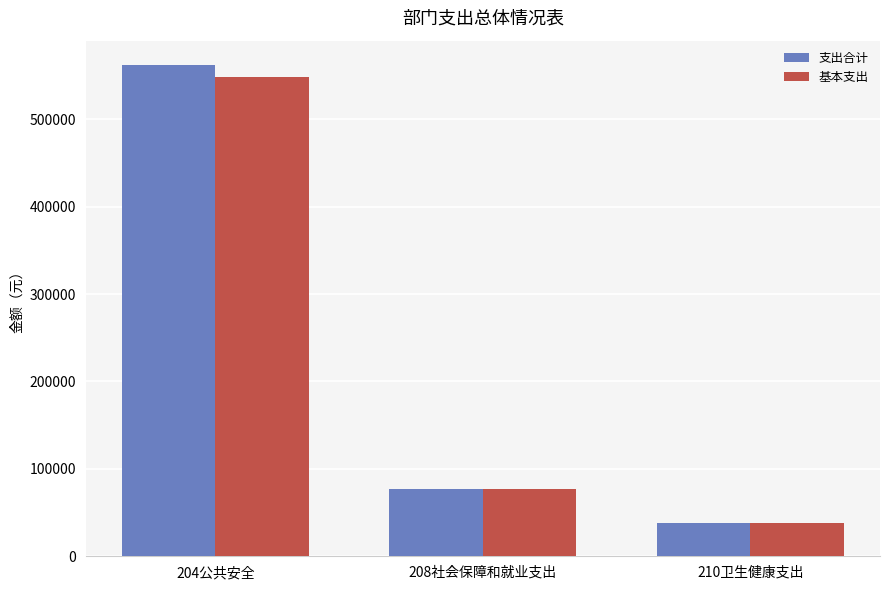

What are all the series names shown in the legend?

支出合计, 基本支出